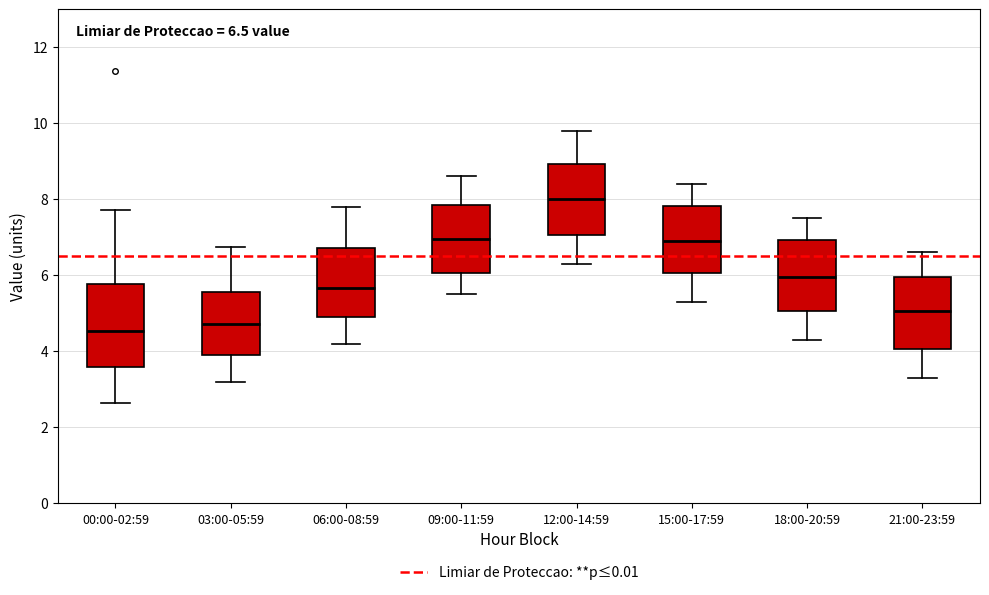

Comparing the boxes themselves (not the whiskers), which one is the tallest?

00:00-02:59